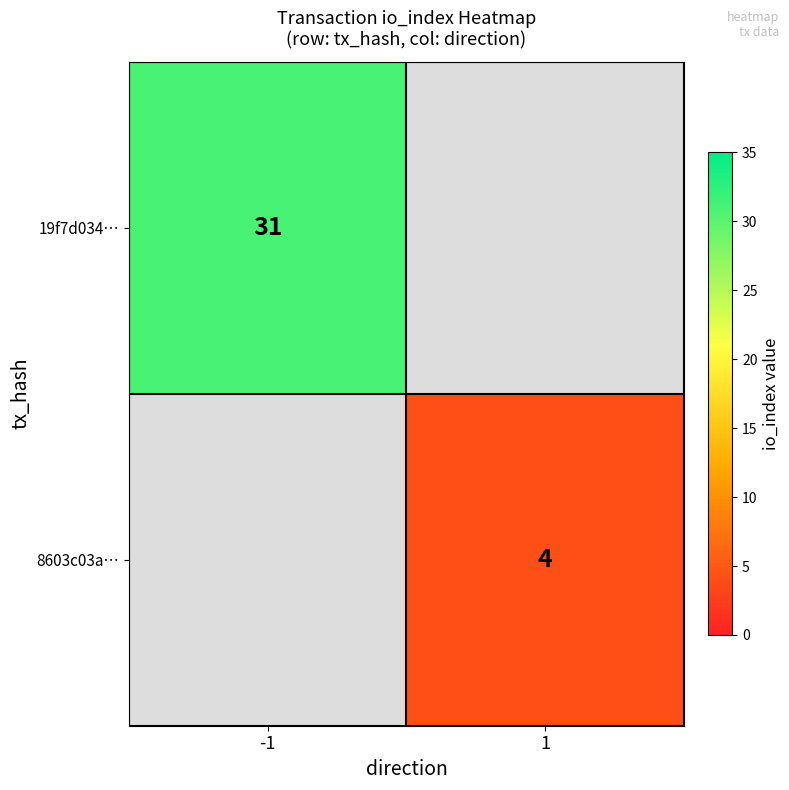

Is it true that 19f7d034… equals 31 at -1?

True